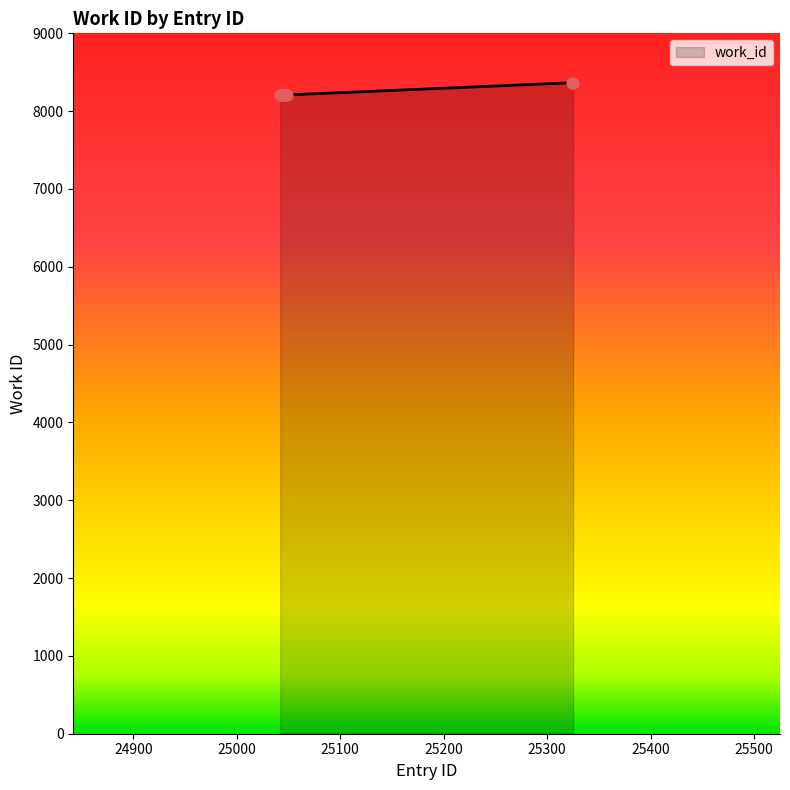

What is the maximum value shown in the chart?

8365